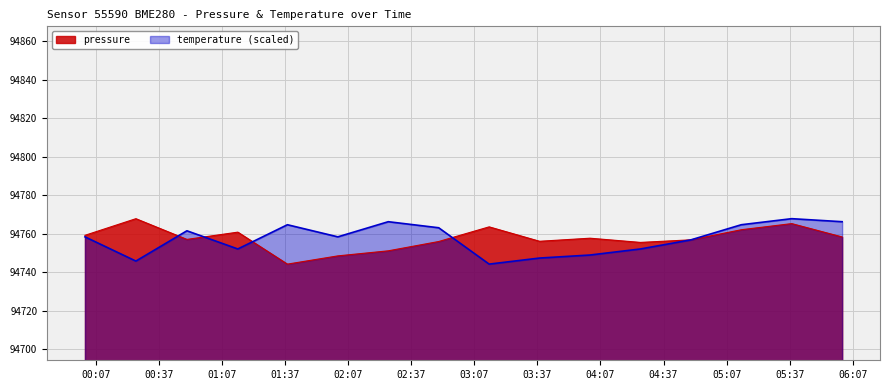

What is the minimum value for pressure?

94744.2